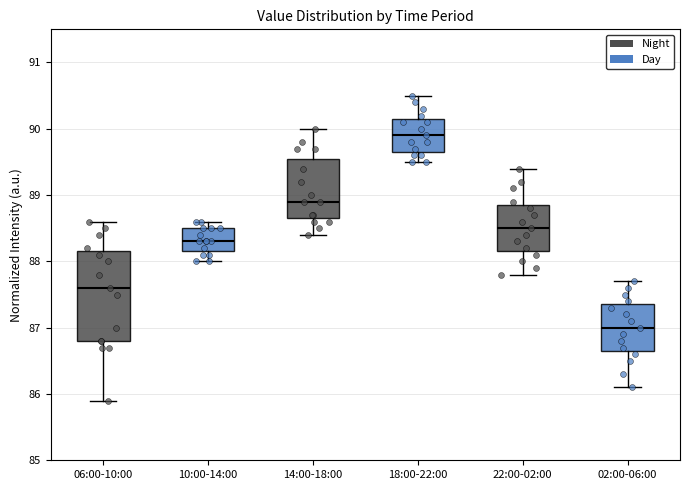

Reading left to right, transcribe this box plot: for each box, give where its median line is, the range the box spans, and where its two whiskers end, as read against the y-axis. The values are not printed on the chart, so give them approximately, as read against the axis.

06:00-10:00: median 87.6, box 86.8 to 88.2, whiskers 85.9 to 88.6
10:00-14:00: median 88.3, box 88.2 to 88.5, whiskers 88.0 to 88.6
14:00-18:00: median 88.9, box 88.7 to 89.6, whiskers 88.4 to 90.0
18:00-22:00: median 89.9, box 89.7 to 90.2, whiskers 89.5 to 90.5
22:00-02:00: median 88.5, box 88.2 to 88.9, whiskers 87.8 to 89.4
02:00-06:00: median 87.0, box 86.7 to 87.4, whiskers 86.1 to 87.7